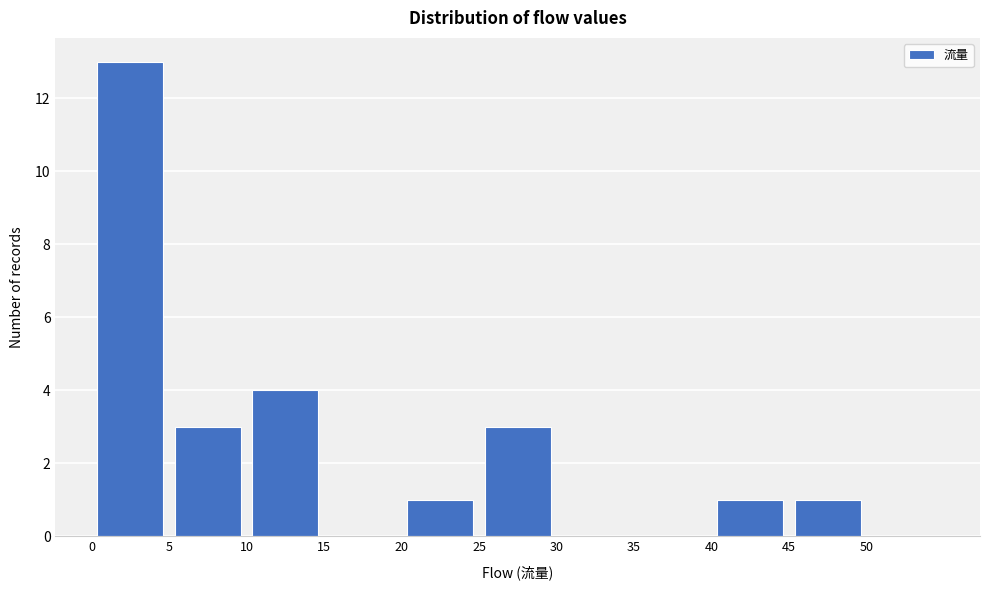

Reading left to right, transcribe this chart: for each bar, give the range it covers on the x-axis and its height. The values are not printed on the chart, so give them approximately, as read against the axis.

0 to 5: 13
5 to 10: 3
10 to 15: 4
15 to 20: 0
20 to 25: 1
25 to 30: 3
30 to 35: 0
35 to 40: 0
40 to 45: 1
45 to 50: 1
50 to 55: 0